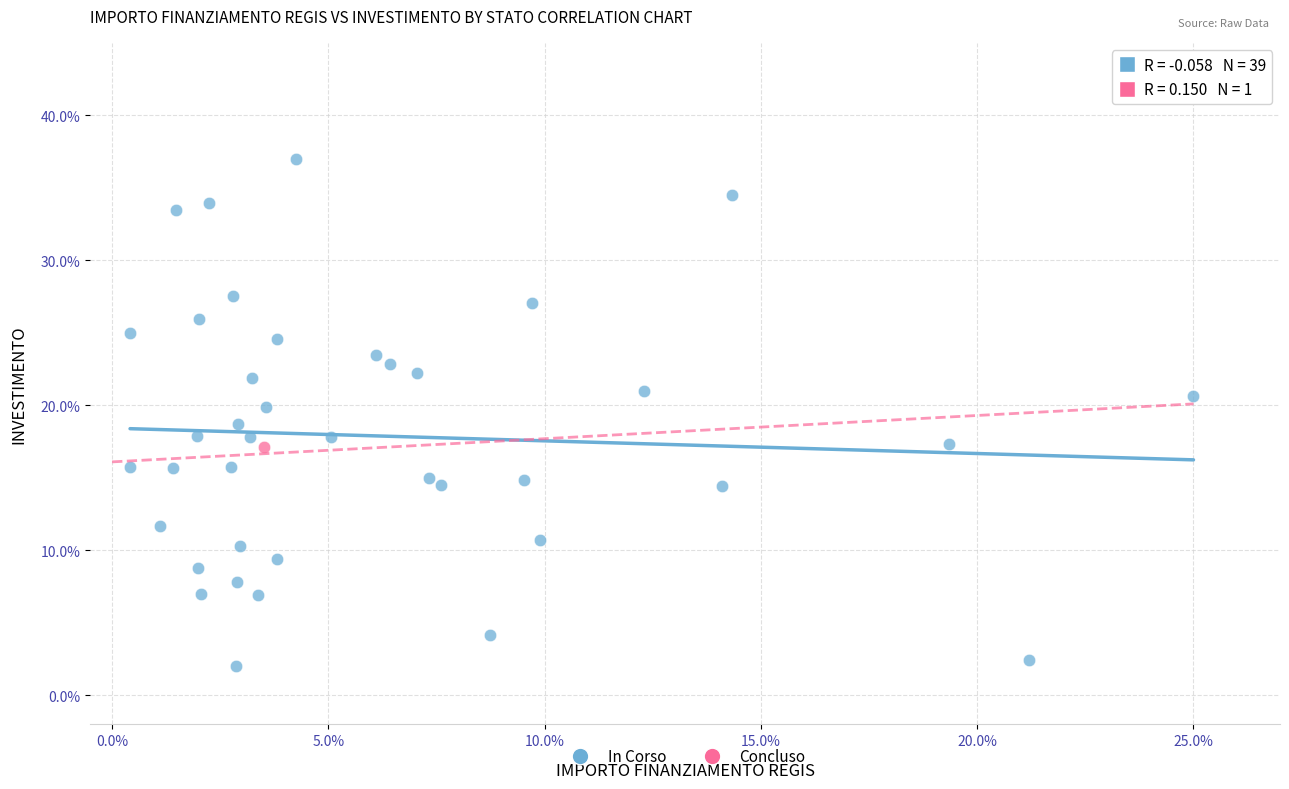

What are all the series names shown in the legend?

In Corso, Concluso